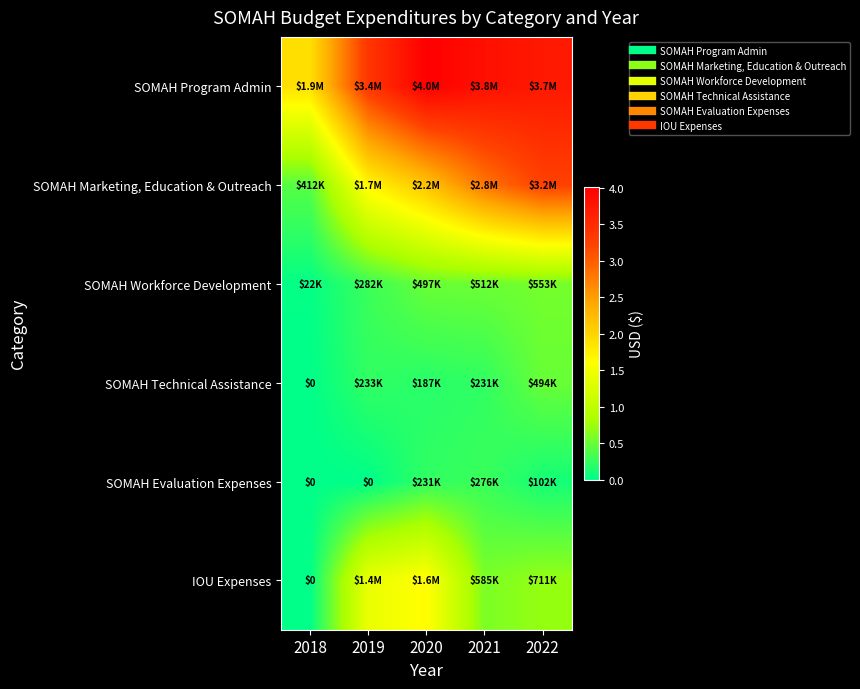

How many data points in SOMAH Technical Assistance are above 231038?

3